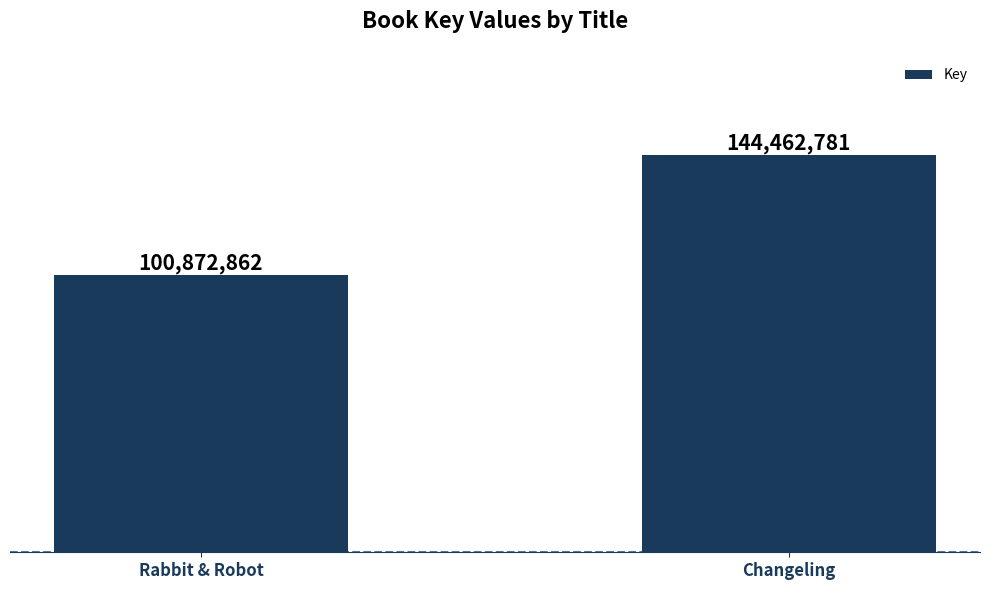

Is it true that the value at Changeling is 207114503?

False